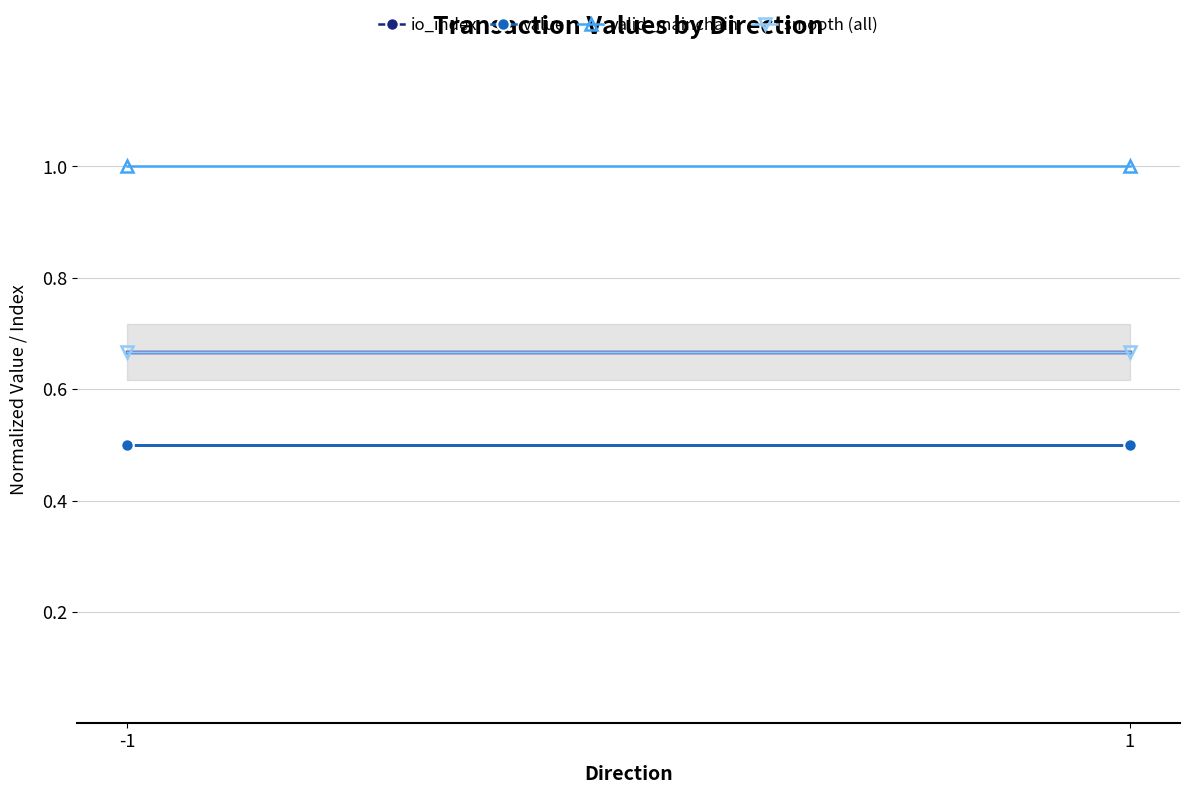

How many lines are shown in the chart?

4